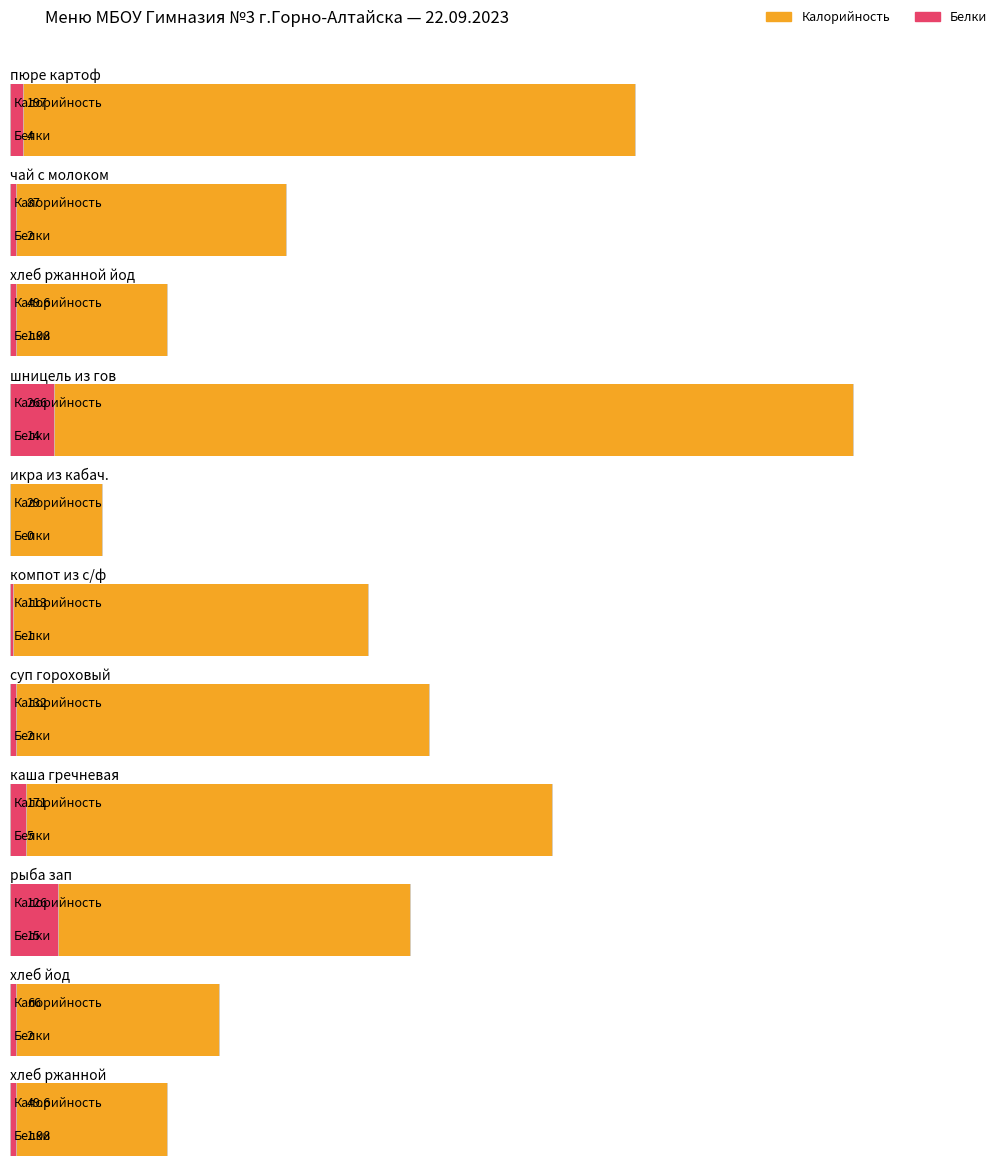

What is the average value of the Калорийность series?

116.9